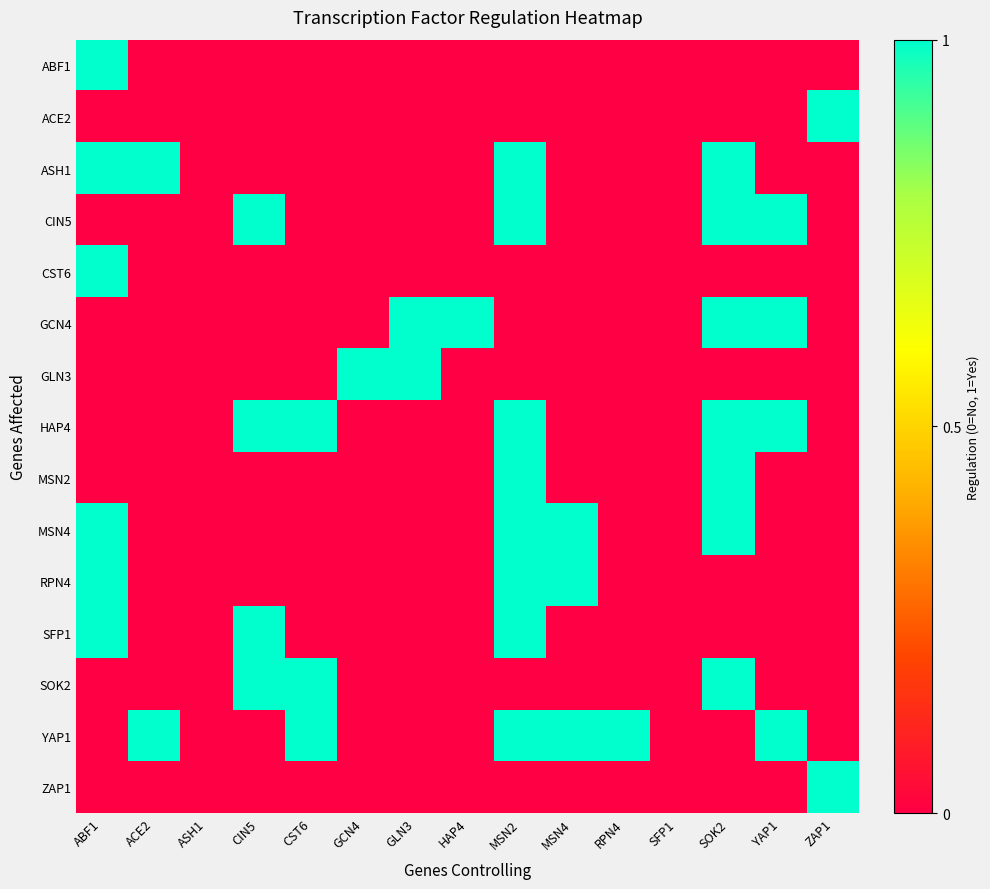

Which series changed the most between ACE2 and ZAP1?

ACE2